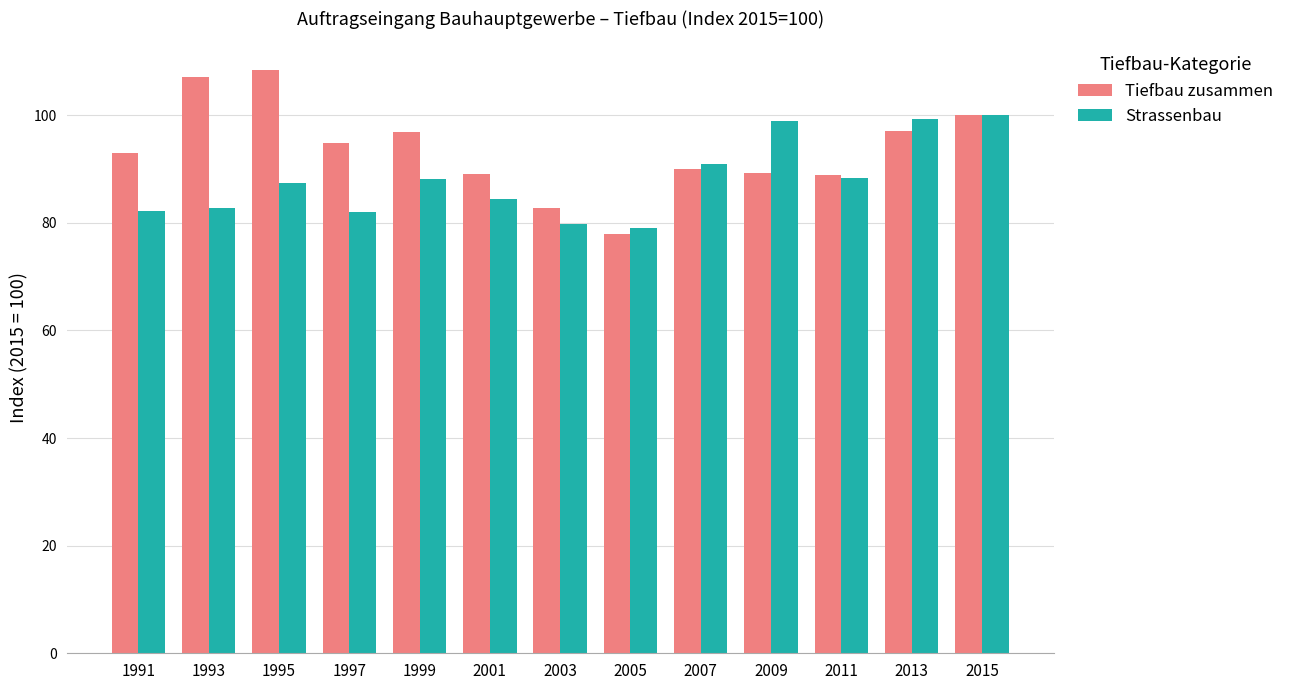

Which series has the largest range (max minus min)?

Tiefbau zusammen